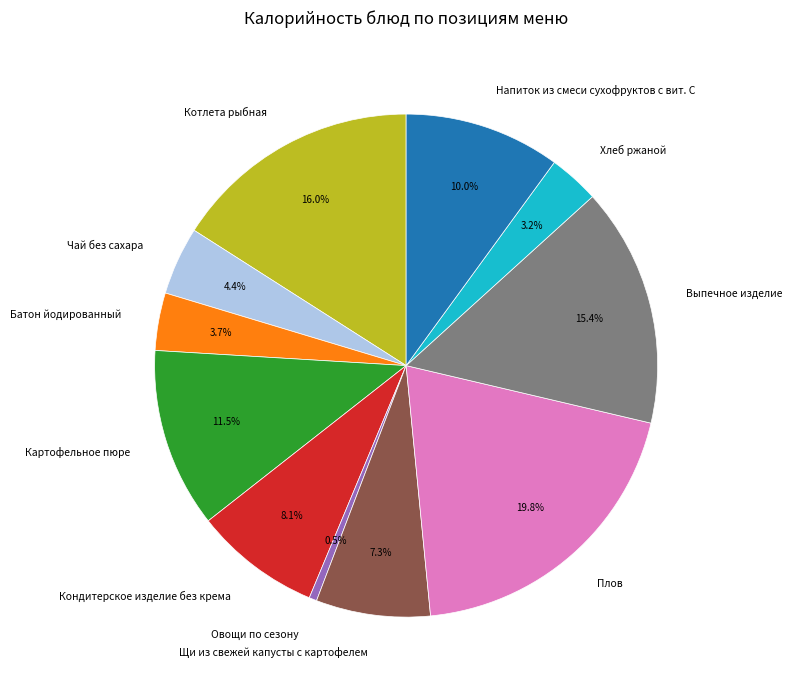

Approximately how many times larger is the value at Овощи по сезону compared to Кондитерское изделие без крема?

0.1